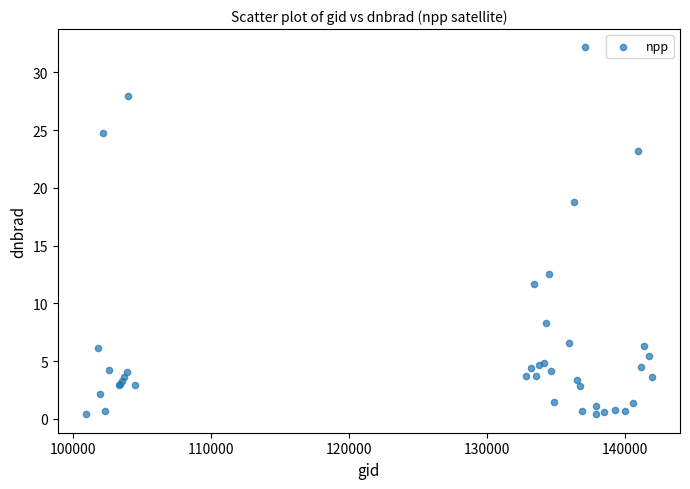

What Y value in the scatter plot is closest to 16?

18.8